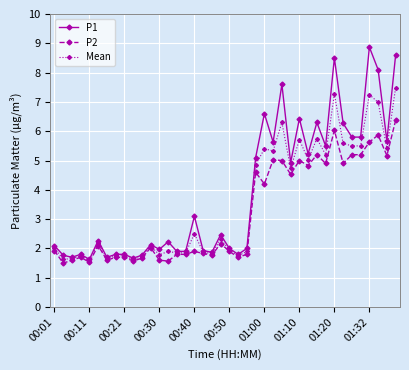

What is the difference between the maximum and second lowest values in the P1 series?

7.2